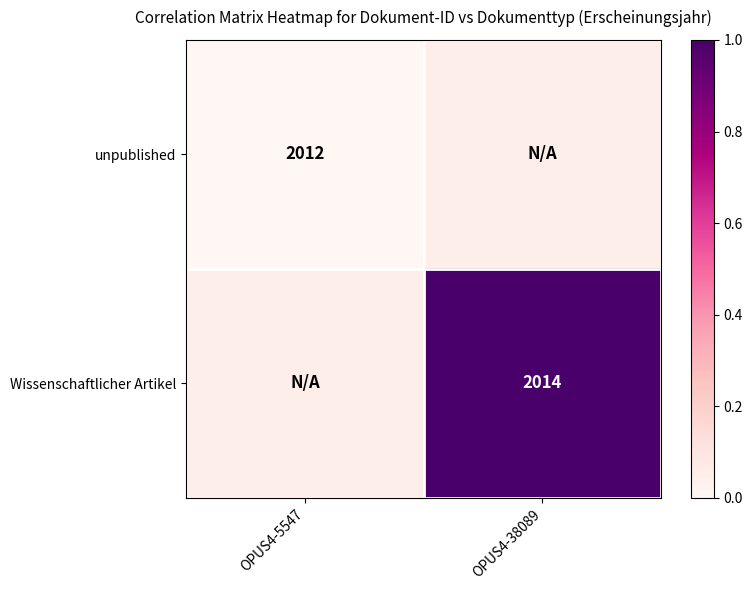

What is the sum of all unpublished values?

0.1